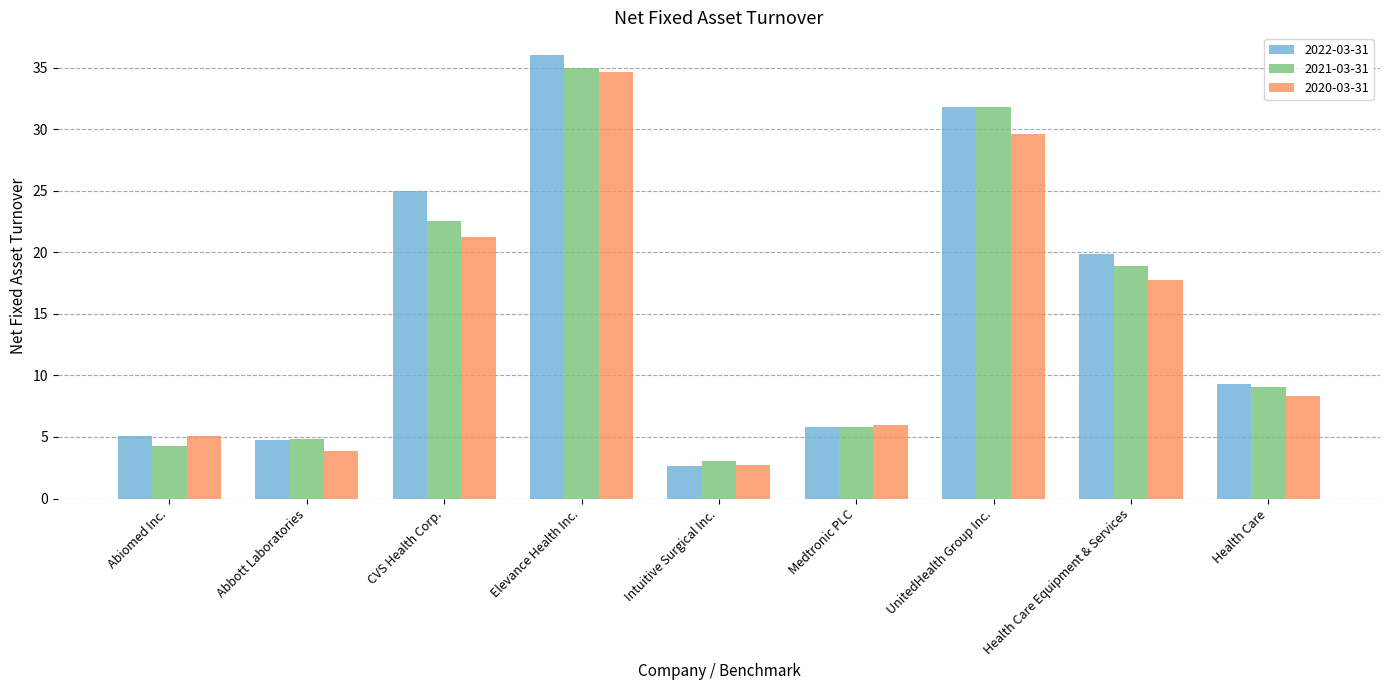

How many bars are there in each group?

3